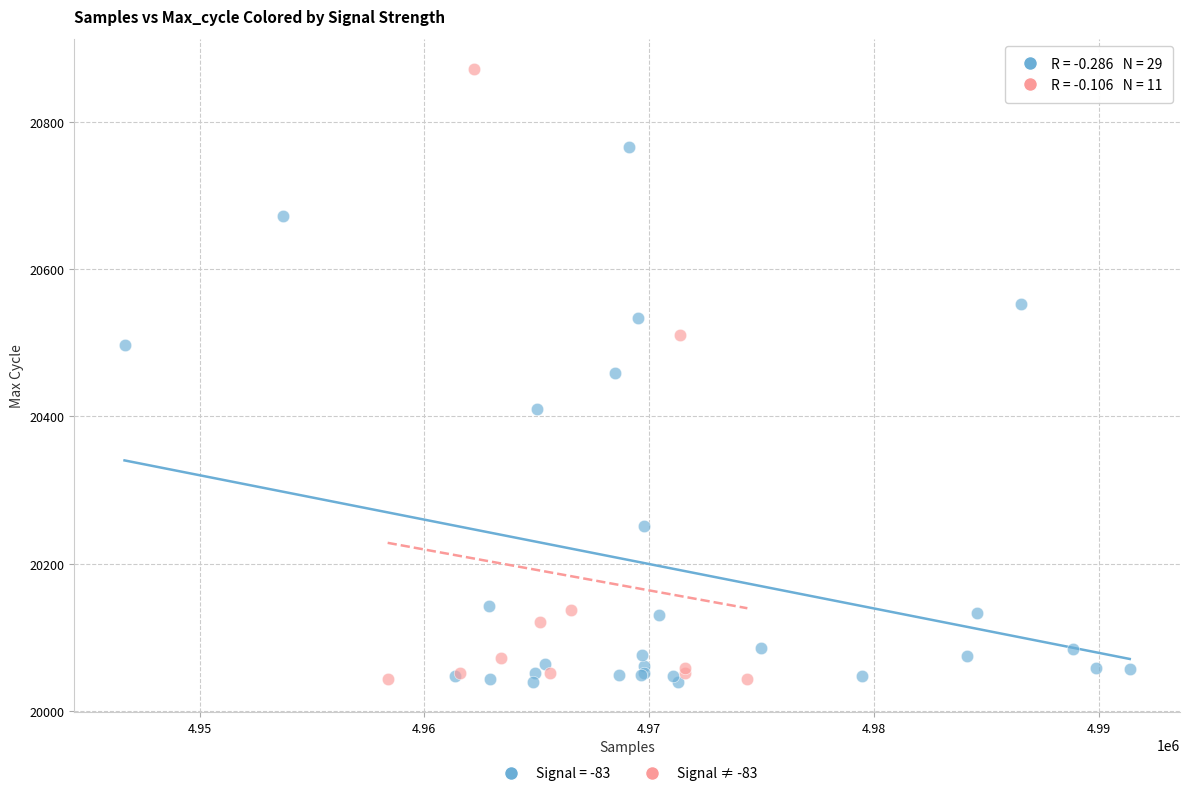

Which series has the widest spread of Y values?

Signal ≠ -83